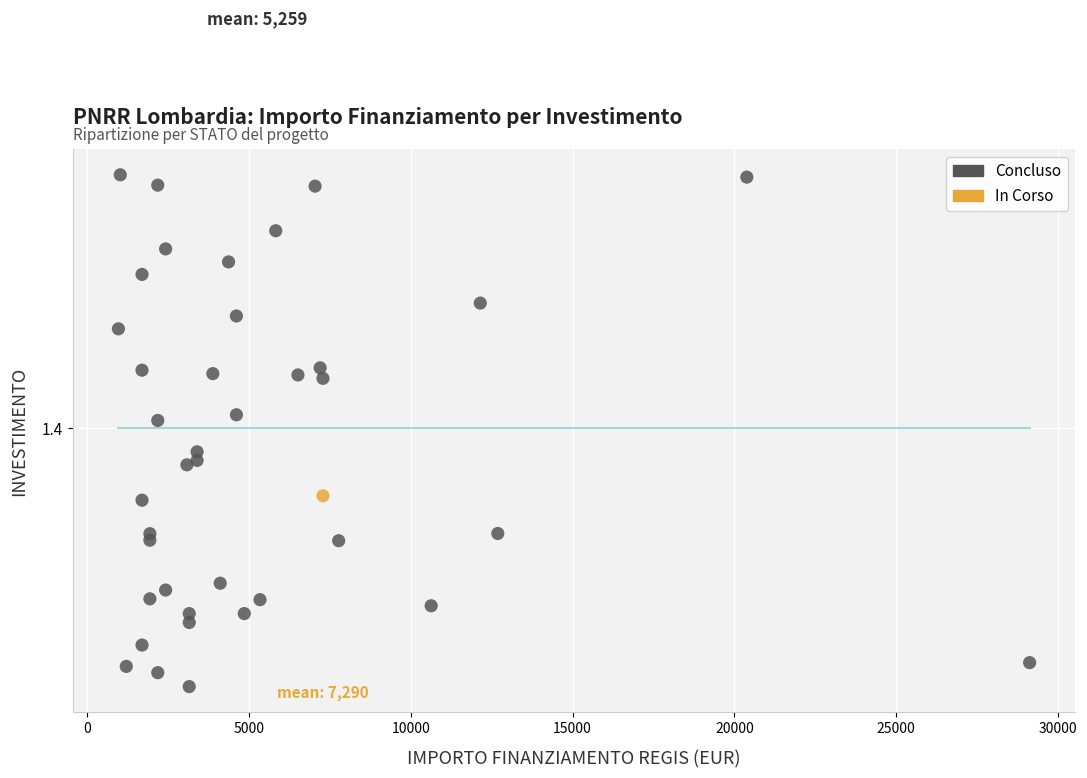

What are all the series names shown in the legend?

Concluso, In Corso